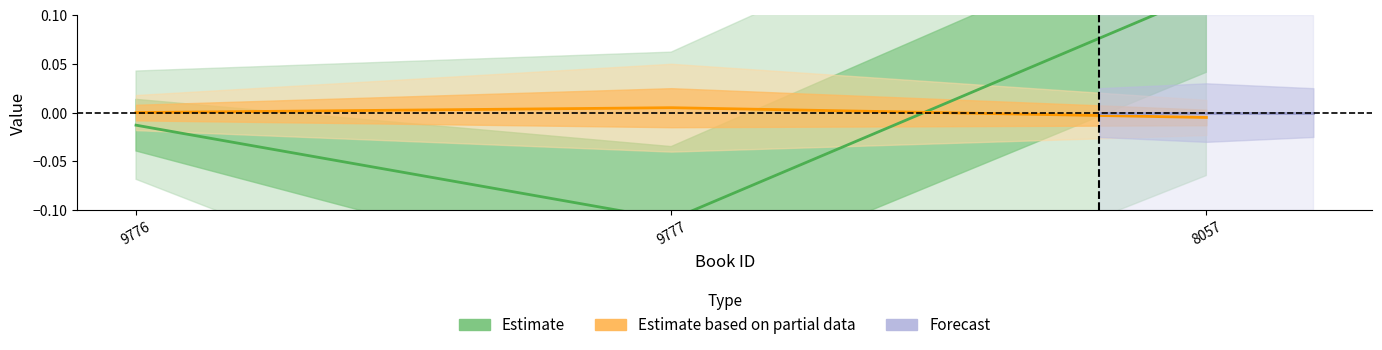

What position from the left is 9776?

1